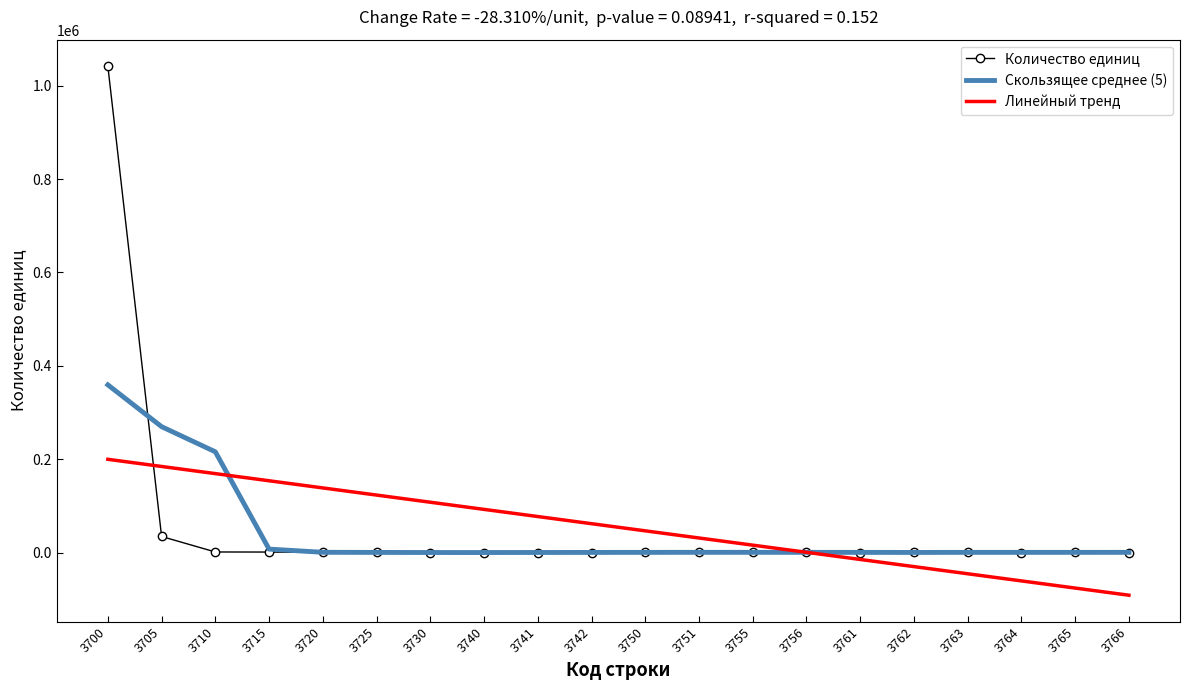

List the series in order of their peak value, highest first.

Количество единиц, Скользящее среднее (5), Линейный тренд